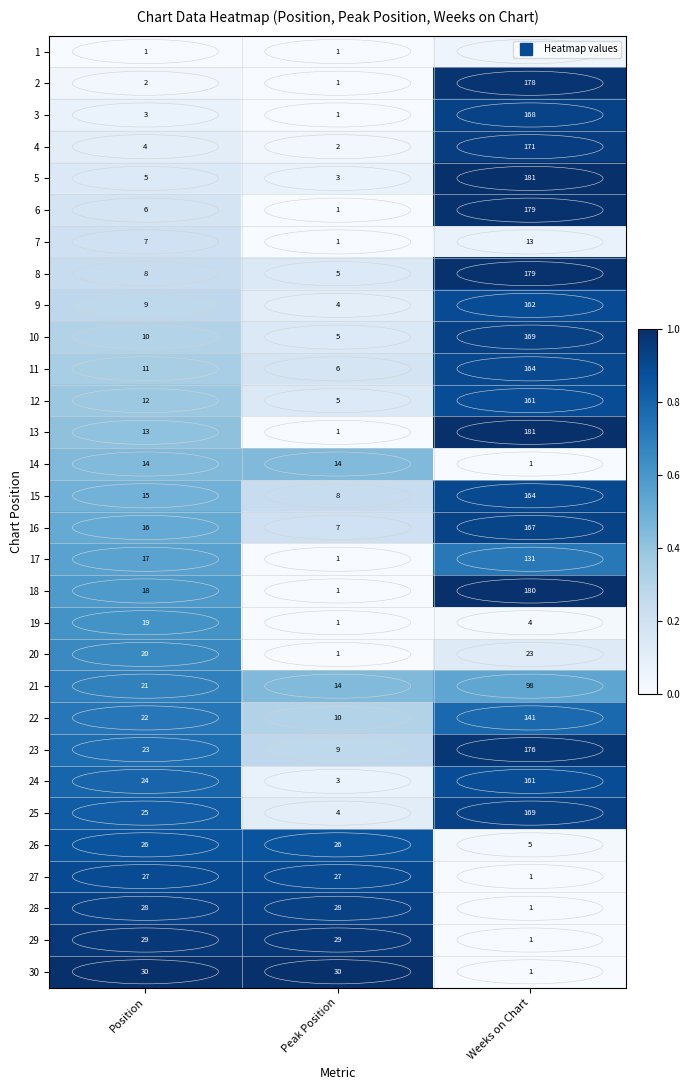

At which label is 6 closest to 90?

Position